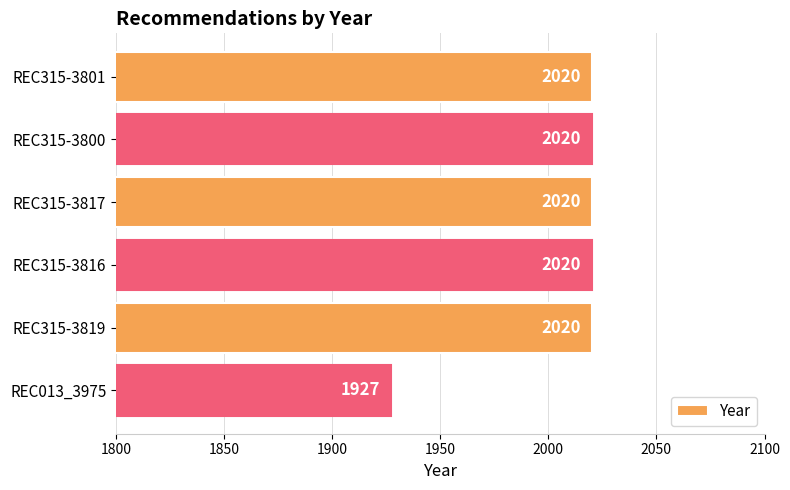

Where is the data nearest to the value 1973?

REC013_3975